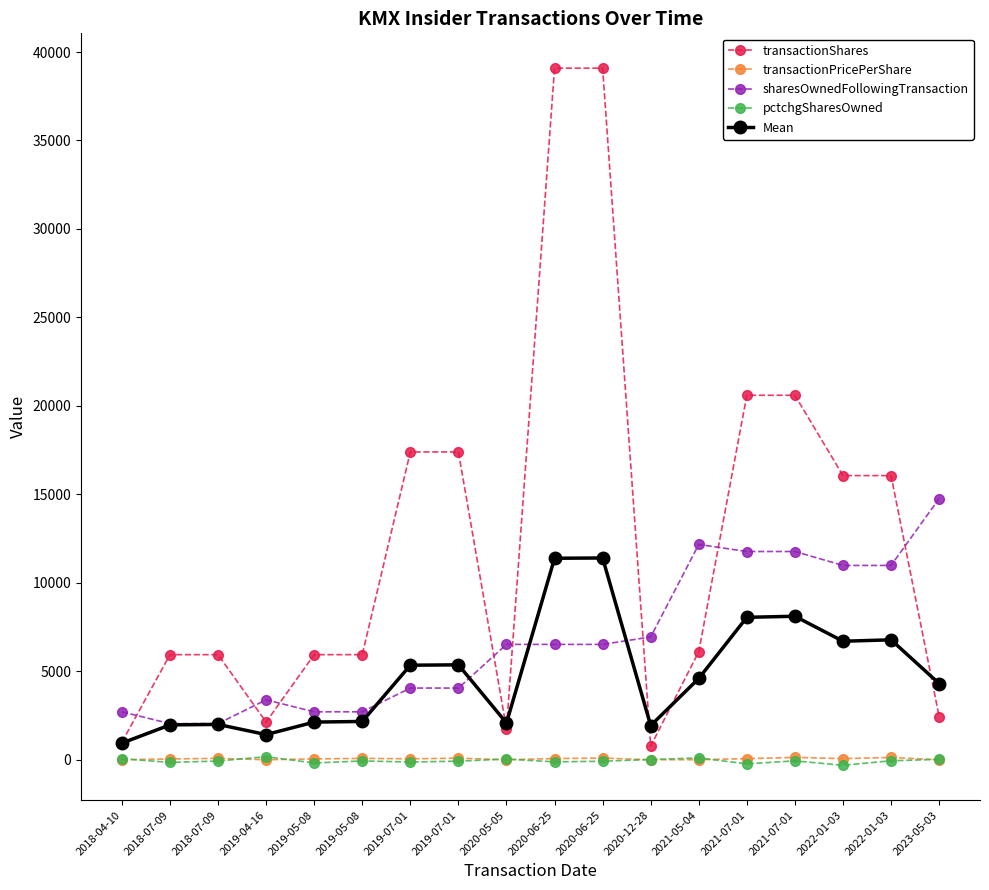

Is the value of transactionPricePerShare at 2021-05-04 greater than the value of Mean at 2020-06-25?

No